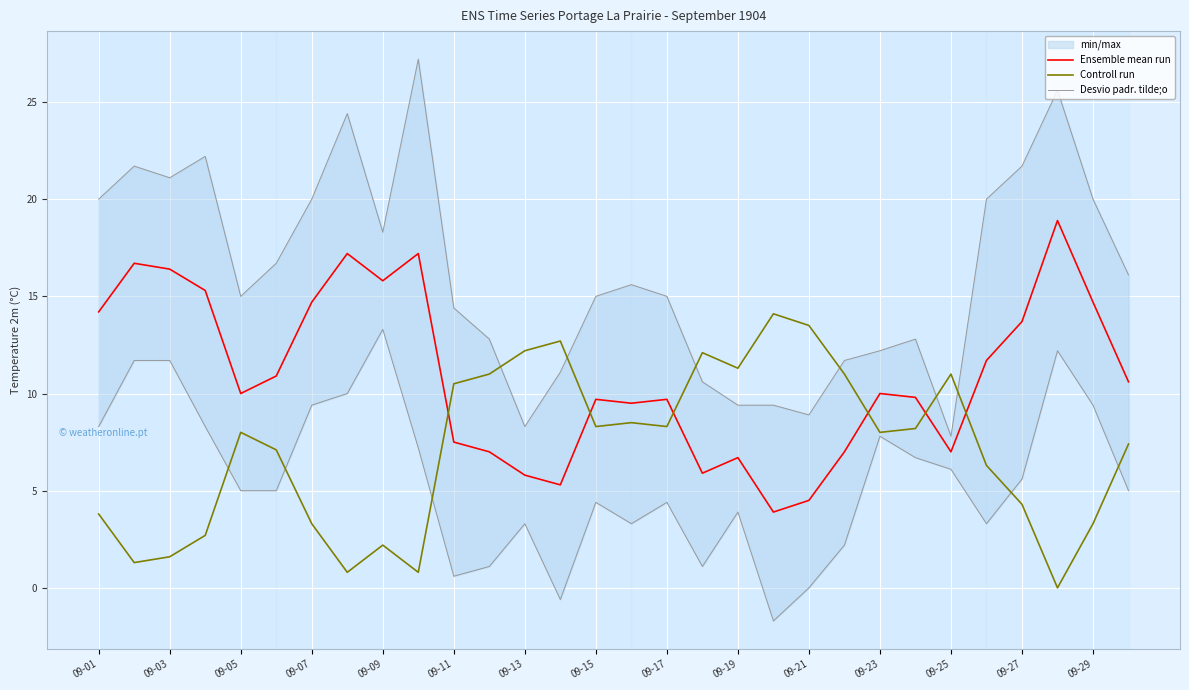

Does the chart display data point markers on the line(s)?

No